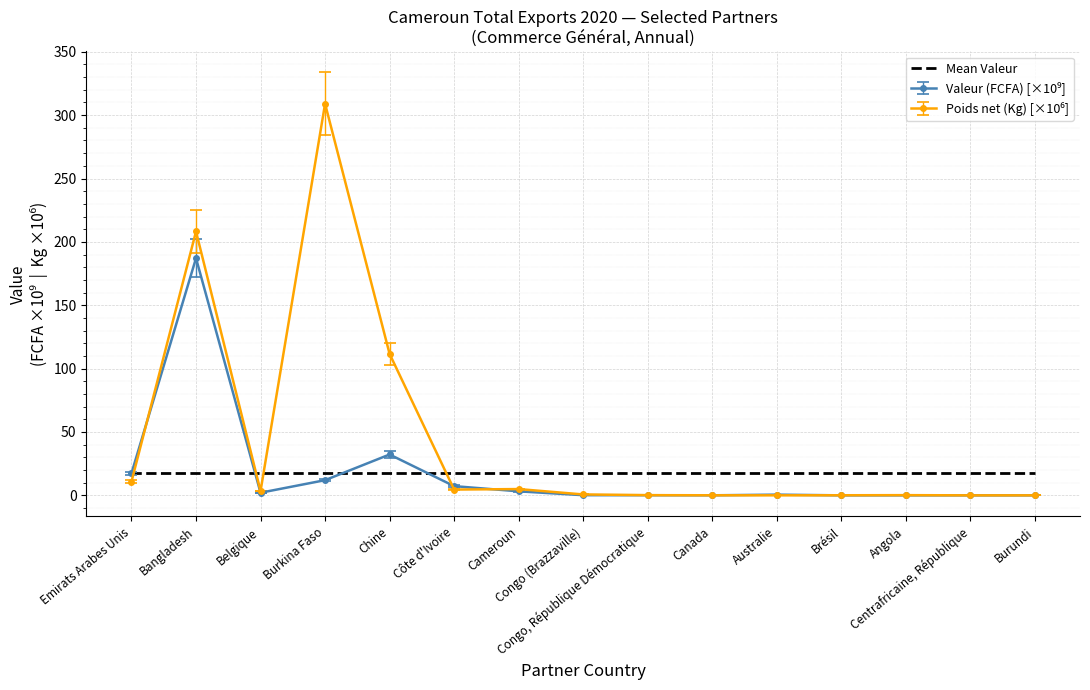

What is the greatest value displayed?

309.0